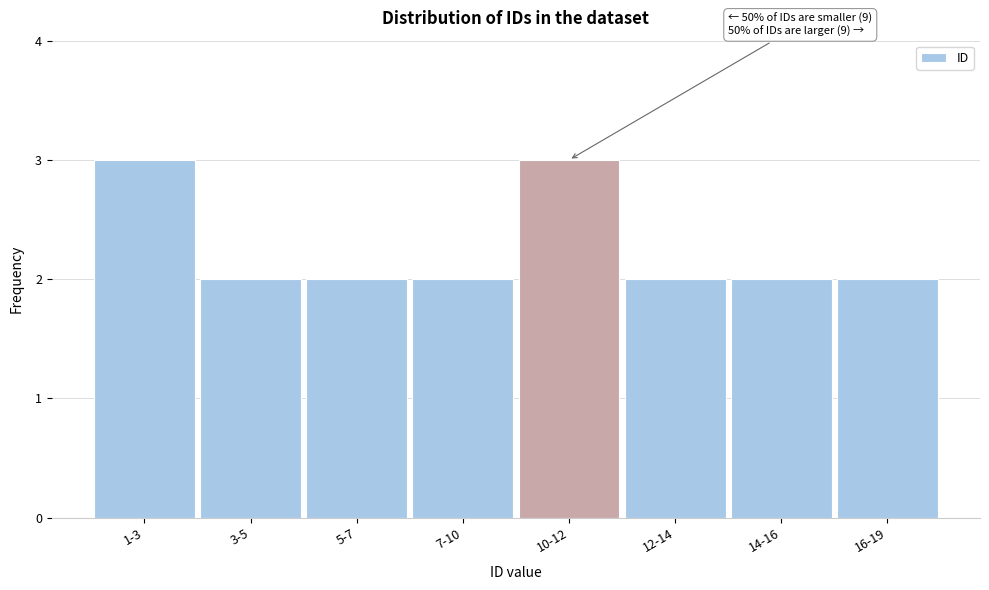

Reading left to right, transcribe all the data shown in this chart.

1-3=3	3-5=2	5-7=2	7-10=2	10-12=3	12-14=2	14-16=2	16-19=2